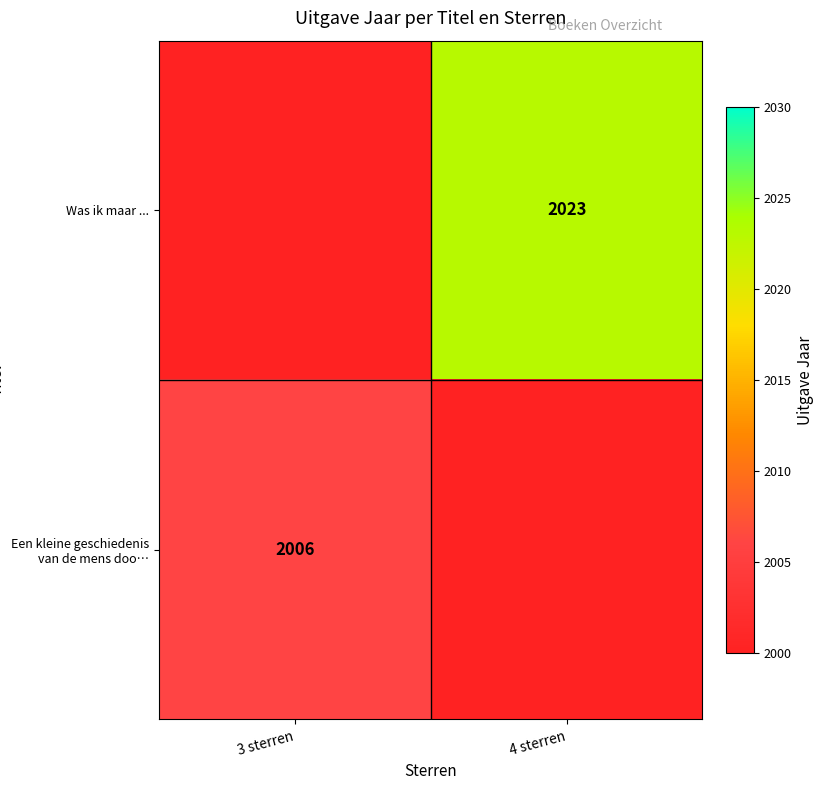

Is it true that Was ik maar ... equals 2023 at 4 sterren?

True